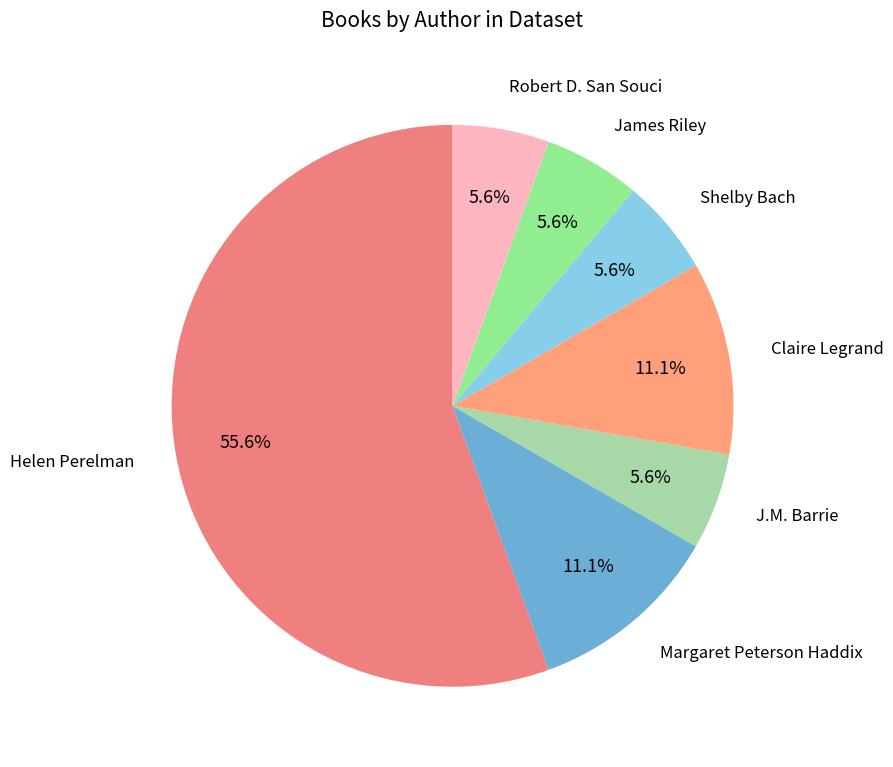

How many slices are in this pie chart?

7